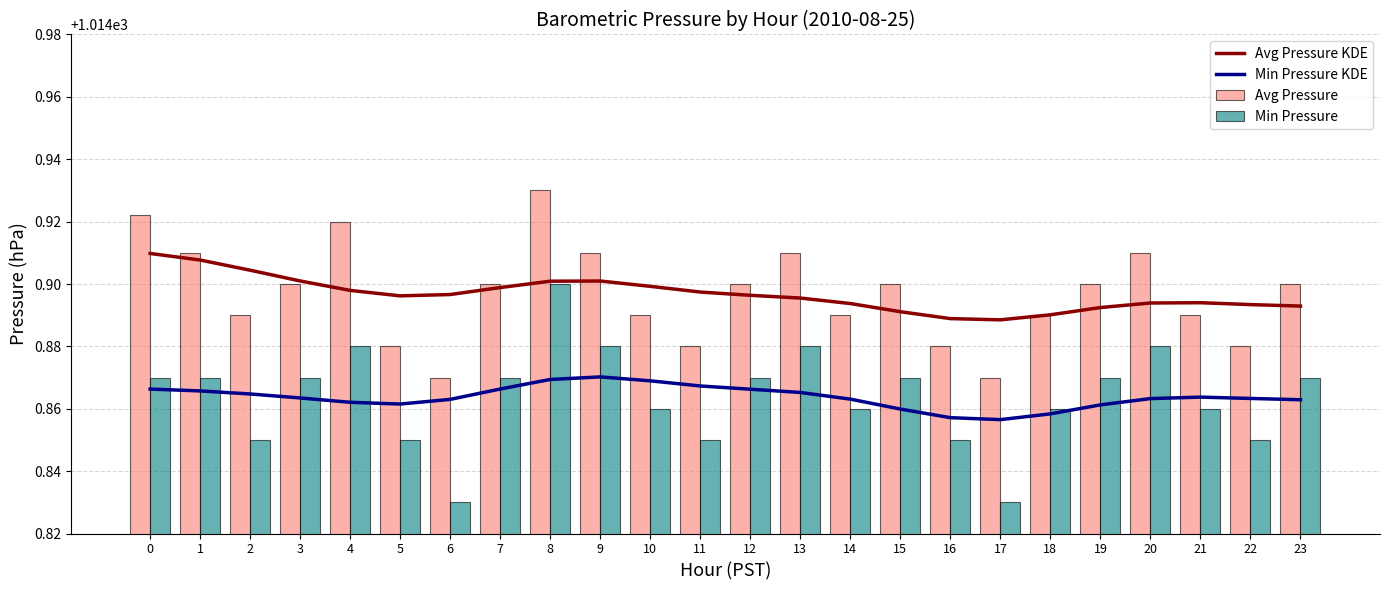

Are the bars grouped side by side (vs. stacked)?

Yes